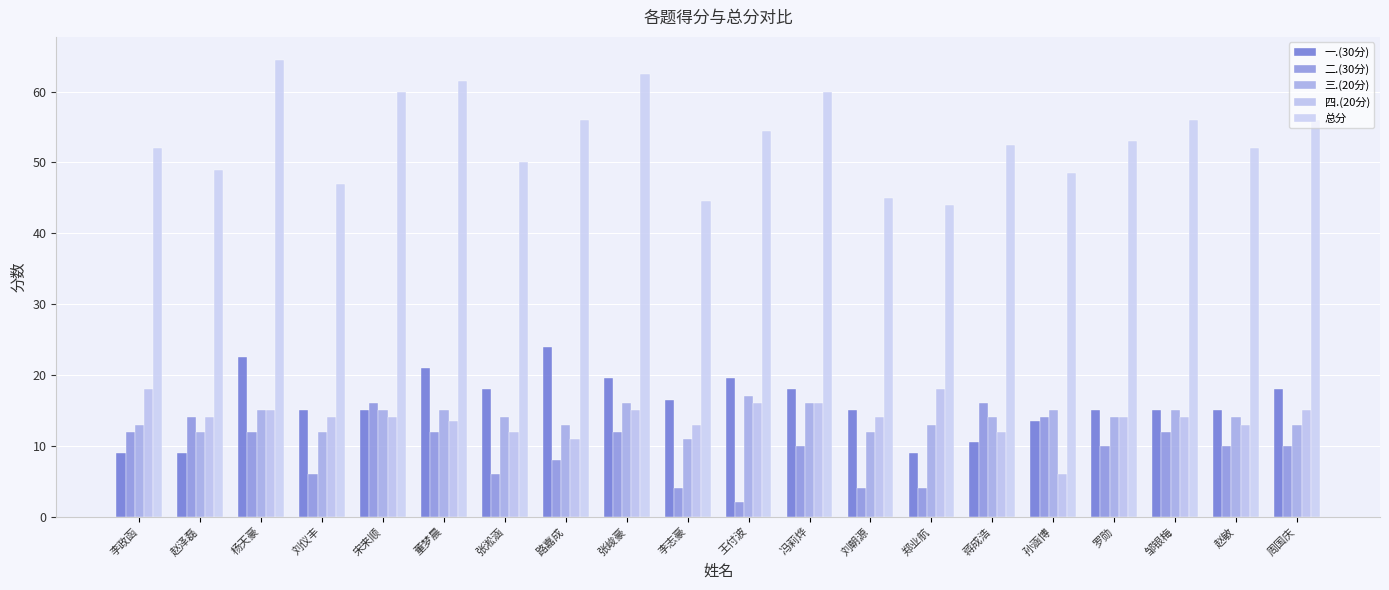

Reading right to left, transcribe all the data shown in this chart.

一.(30分): 周国庆=18.0	赵敏=15.0	邹银梅=15.0	罗勋=15.0	孙涵博=13.5	蒋成浩=10.5	郑业航=9.0	刘朝源=15.0	冯莉烨=18.0	王付波=19.5	李志豪=16.5	张峻豪=19.5	路嘉成=24.0	张淞涵=18.0	董梦晨=21.0	宋来顺=15.0	刘仪丰=15.0	杨天豪=22.5	赵泽磊=9.0	李政函=9.0
二.(30分): 周国庆=10.0	赵敏=10.0	邹银梅=12.0	罗勋=10.0	孙涵博=14.0	蒋成浩=16.0	郑业航=4.0	刘朝源=4.0	冯莉烨=10.0	王付波=2.0	李志豪=4.0	张峻豪=12.0	路嘉成=8.0	张淞涵=6.0	董梦晨=12.0	宋来顺=16.0	刘仪丰=6.0	杨天豪=12.0	赵泽磊=14.0	李政函=12.0
三.(20分): 周国庆=13.0	赵敏=14.0	邹银梅=15.0	罗勋=14.0	孙涵博=15.0	蒋成浩=14.0	郑业航=13.0	刘朝源=12.0	冯莉烨=16.0	王付波=17.0	李志豪=11.0	张峻豪=16.0	路嘉成=13.0	张淞涵=14.0	董梦晨=15.0	宋来顺=15.0	刘仪丰=12.0	杨天豪=15.0	赵泽磊=12.0	李政函=13.0
四.(20分): 周国庆=15.0	赵敏=13.0	邹银梅=14.0	罗勋=14.0	孙涵博=6.0	蒋成浩=12.0	郑业航=18.0	刘朝源=14.0	冯莉烨=16.0	王付波=16.0	李志豪=13.0	张峻豪=15.0	路嘉成=11.0	张淞涵=12.0	董梦晨=13.5	宋来顺=14.0	刘仪丰=14.0	杨天豪=15.0	赵泽磊=14.0	李政函=18.0
总分: 周国庆=56.0	赵敏=52.0	邹银梅=56.0	罗勋=53.0	孙涵博=48.5	蒋成浩=52.5	郑业航=44.0	刘朝源=45.0	冯莉烨=60.0	王付波=54.5	李志豪=44.5	张峻豪=62.5	路嘉成=56.0	张淞涵=50.0	董梦晨=61.5	宋来顺=60.0	刘仪丰=47.0	杨天豪=64.5	赵泽磊=49.0	李政函=52.0